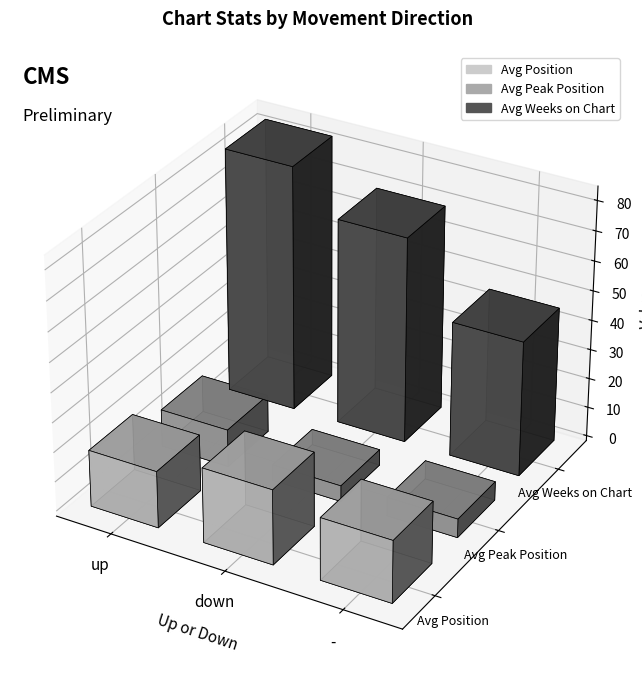

At which category does the chart reach its minimum across all series?

up